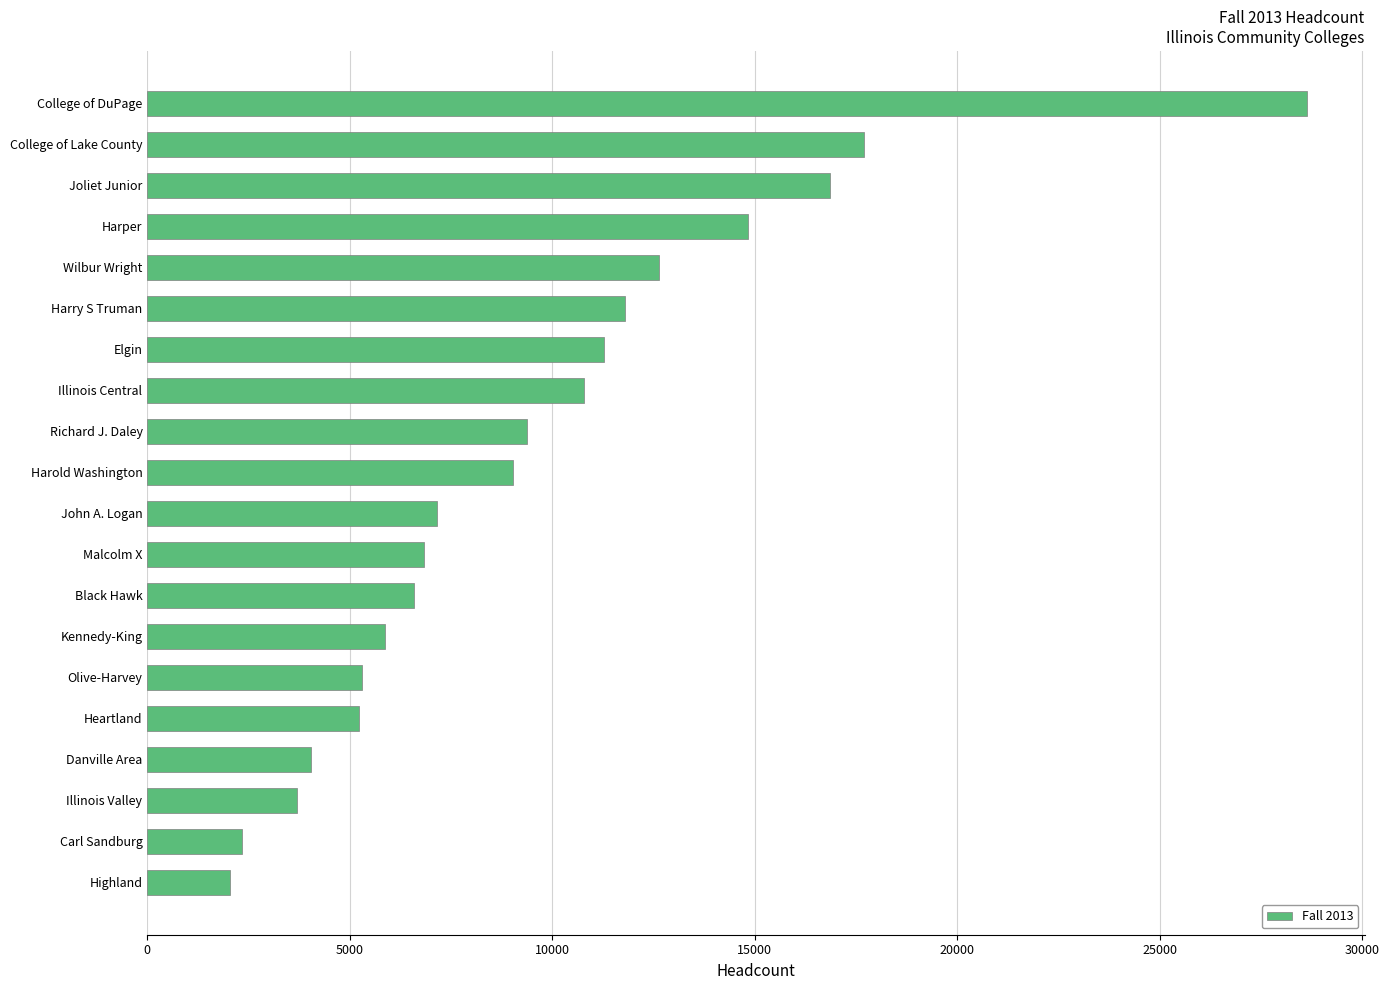

Which category has the highest value across all series?

College of DuPage